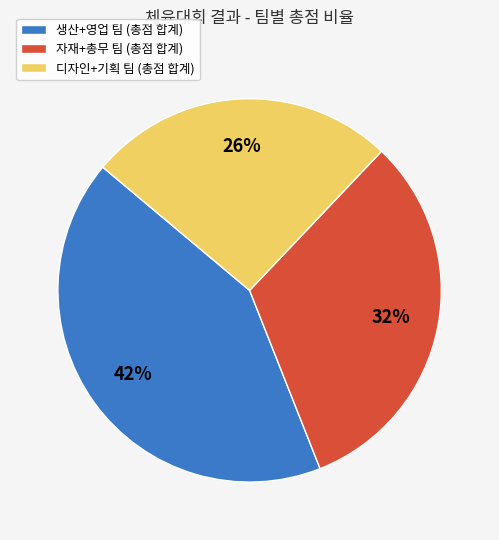

Count the number of slices in the pie.

3